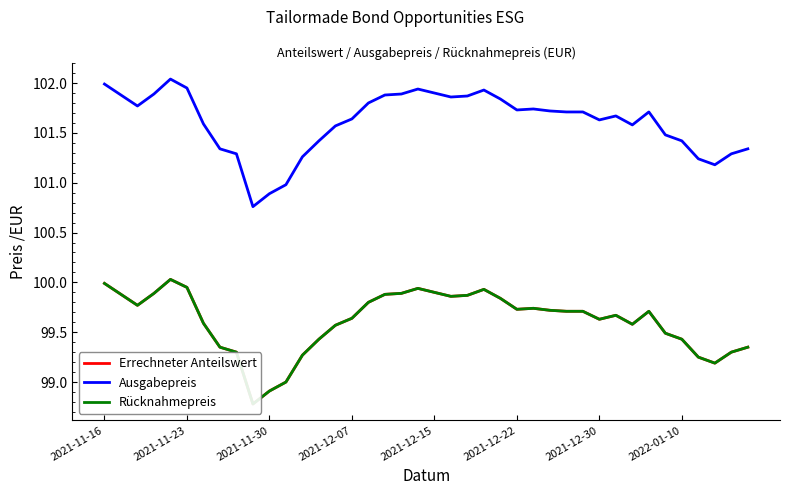

What are all the series names shown in the legend?

Errechneter Anteilswert, Ausgabepreis, Rücknahmepreis